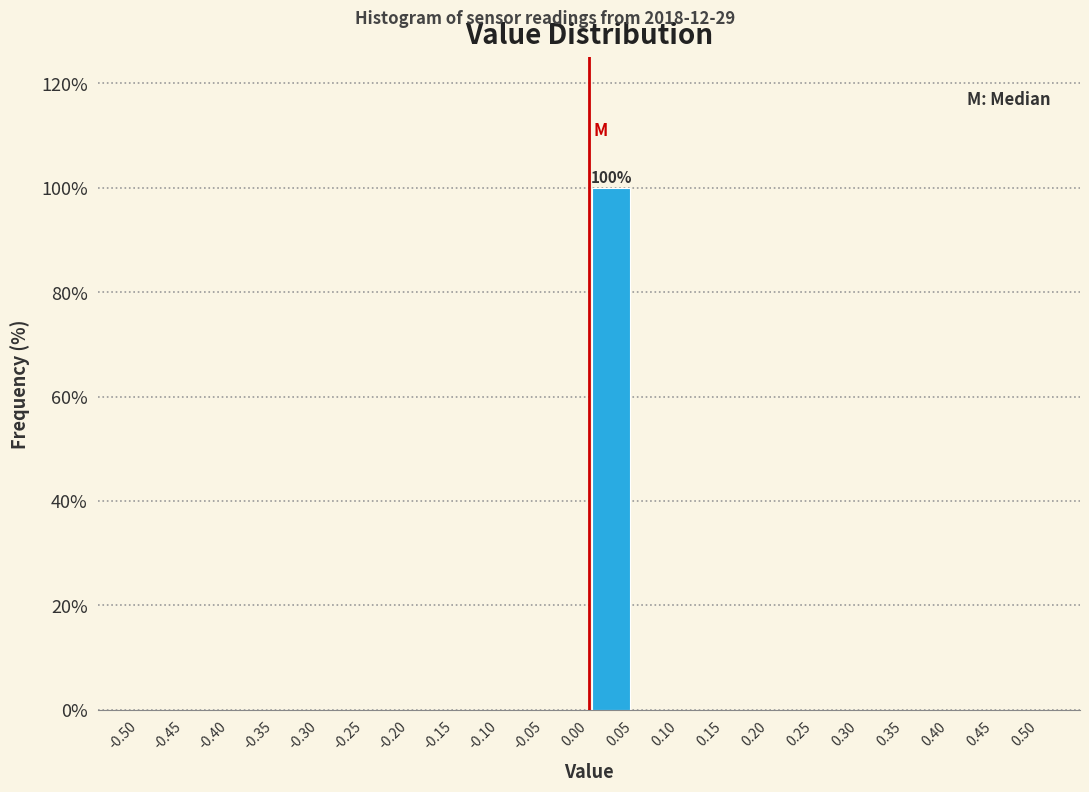

Over which range of the x-axis is the bar tallest?

0.00 to 0.05